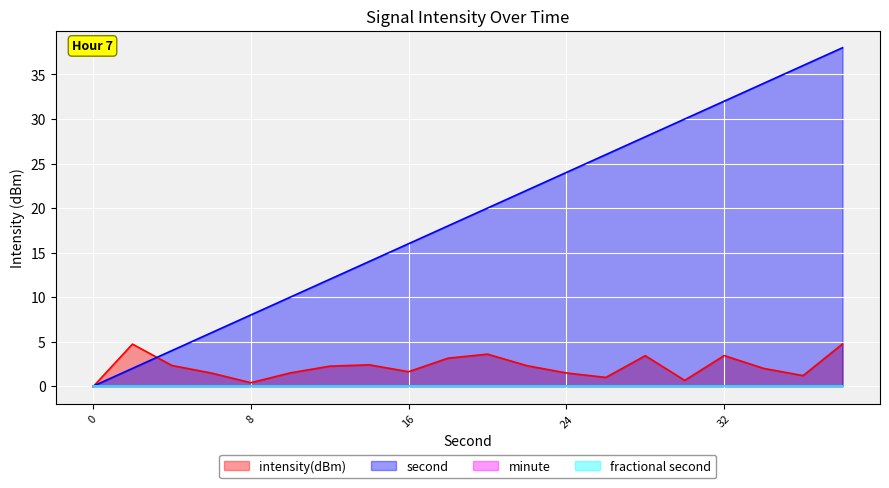

List the labels in order of second value, smallest first.

0, 2, 4, 6, 8, 10, 12, 14, 16, 18, 20, 22, 24, 26, 28, 30, 32, 34, 36, 38